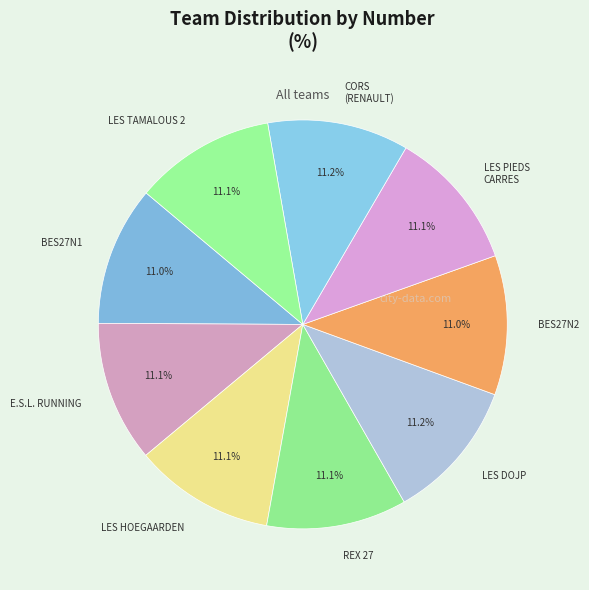

How many slices are in this pie chart?

9